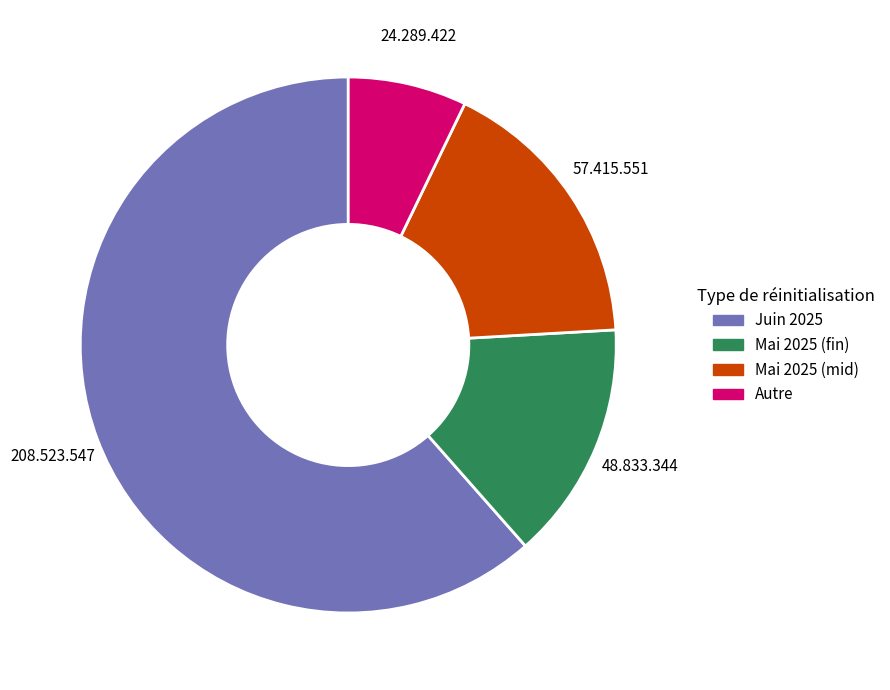

Is there any slice that represents more than half of the pie?

Yes